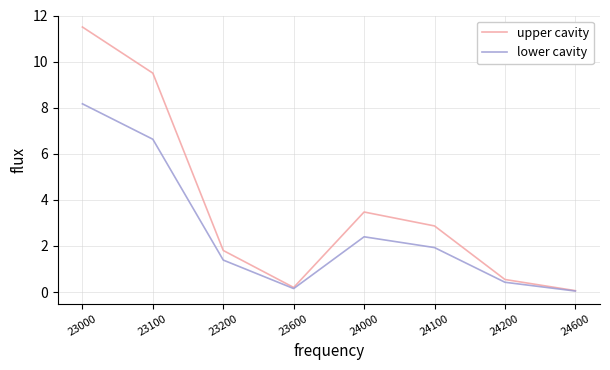

Which category has the highest value across all series?

23000